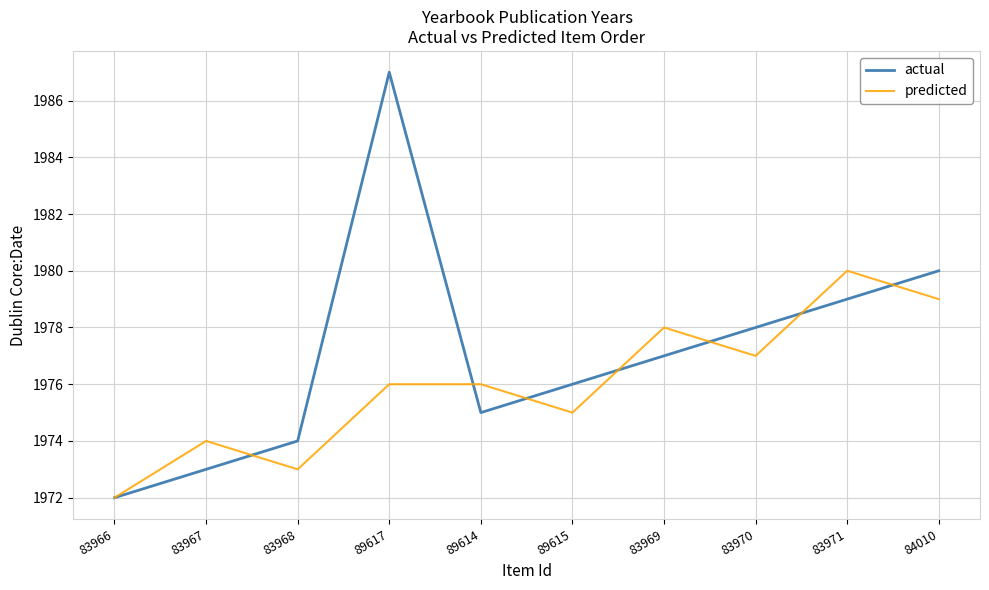

What is the sum of the actual values at 84010 and 89615?

3956